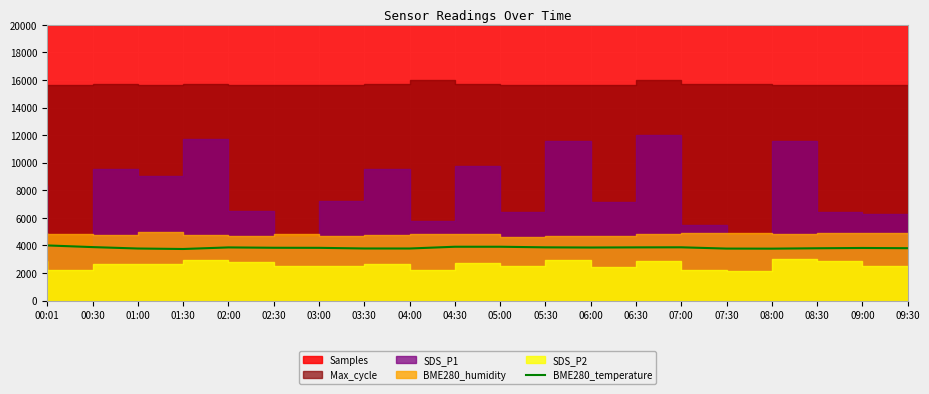

Is it true that the value at 02:30 is 3831.0?

True